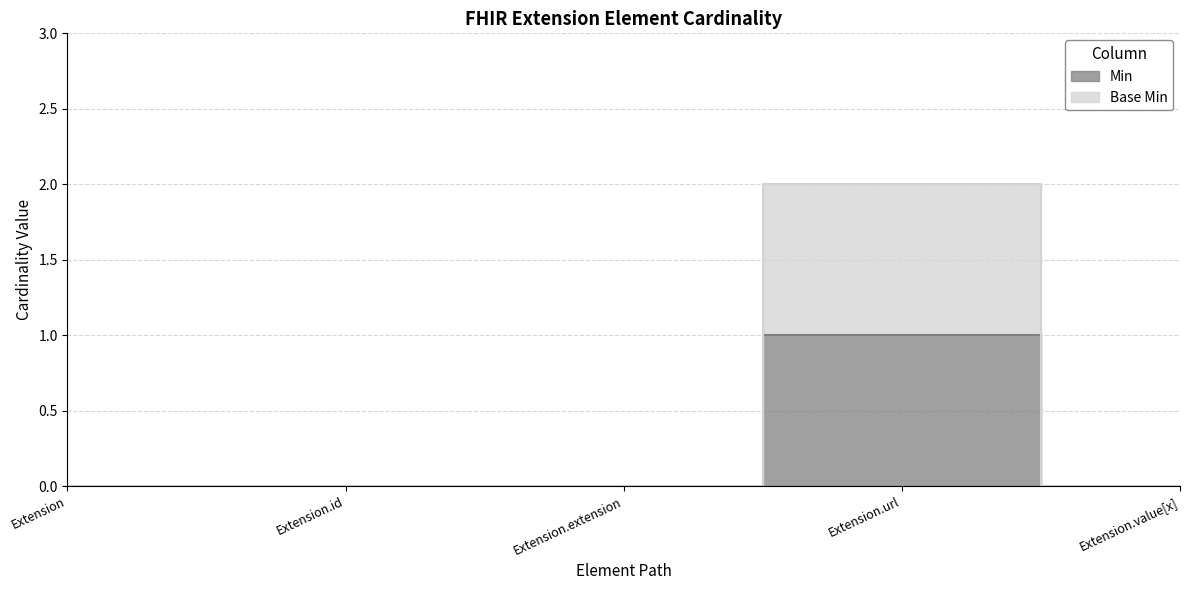

True or false: Min has more than 1 interior local peaks.

False